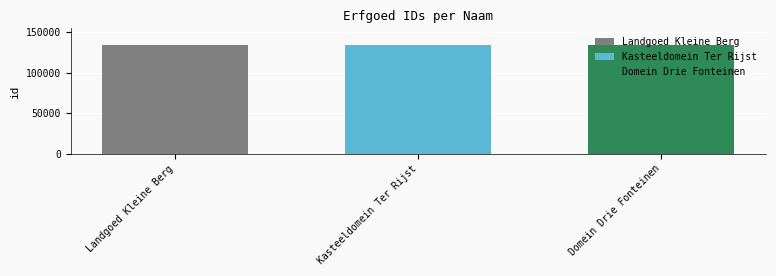

True or false: Landgoed Kleine Berg has a value of 134180 at Kasteeldomein Ter Rijst.

True